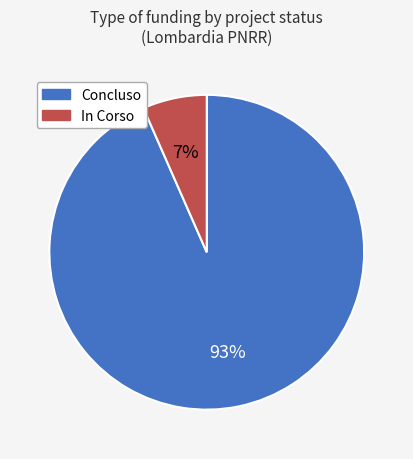

Rank the categories by value from lowest to highest.

In Corso, Concluso